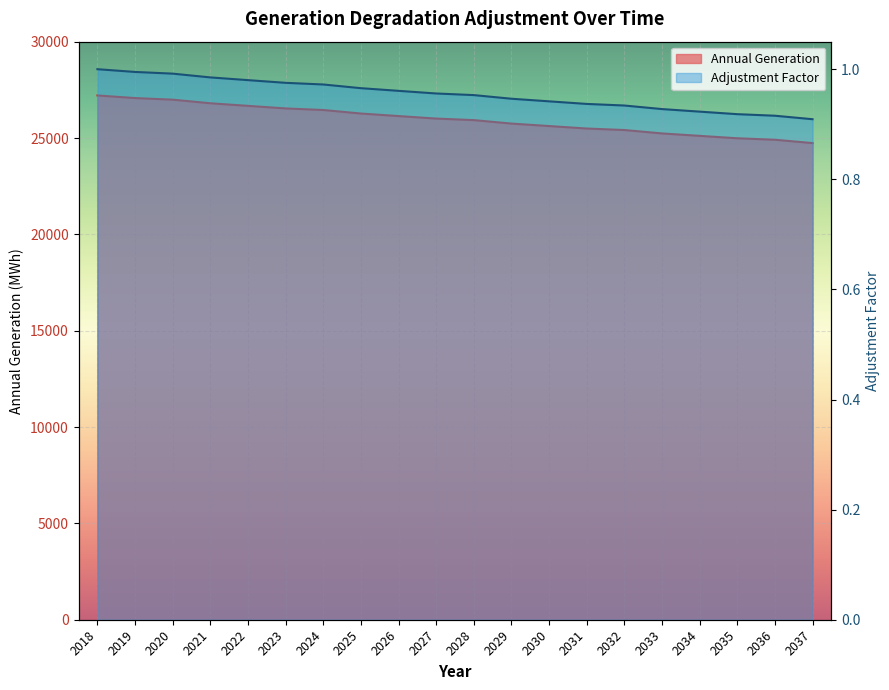

Which series has the largest total across all categories?

Annual Generation